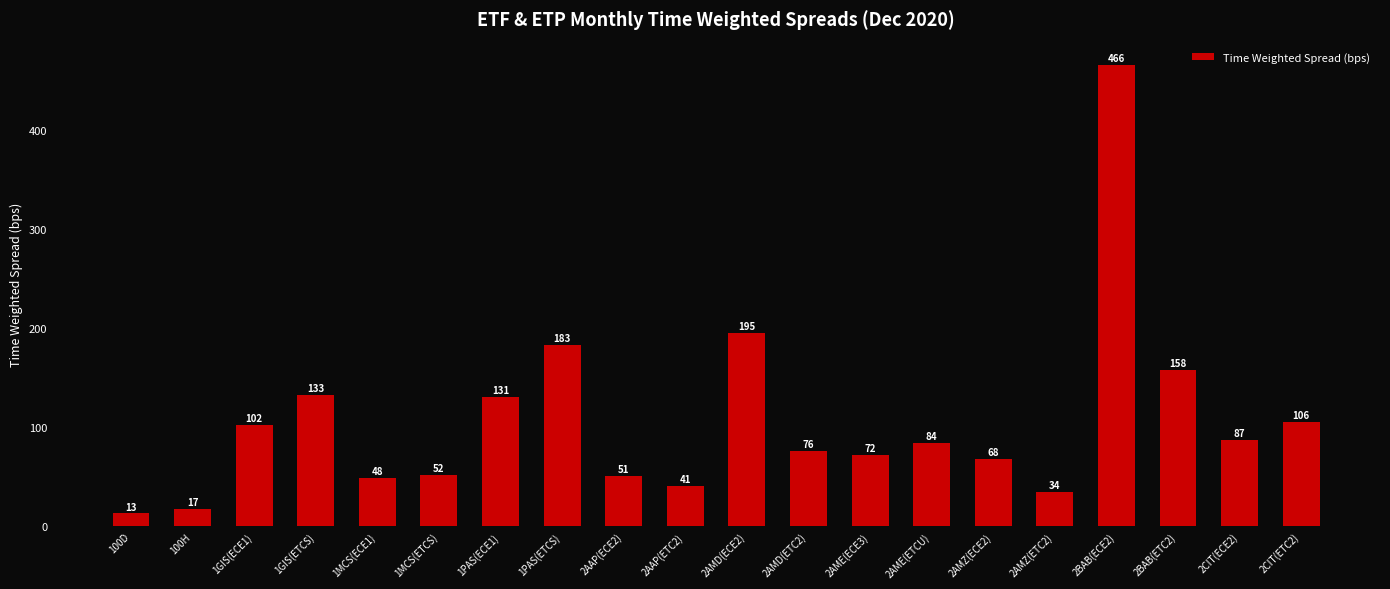

How many categories are shown in the chart?

20